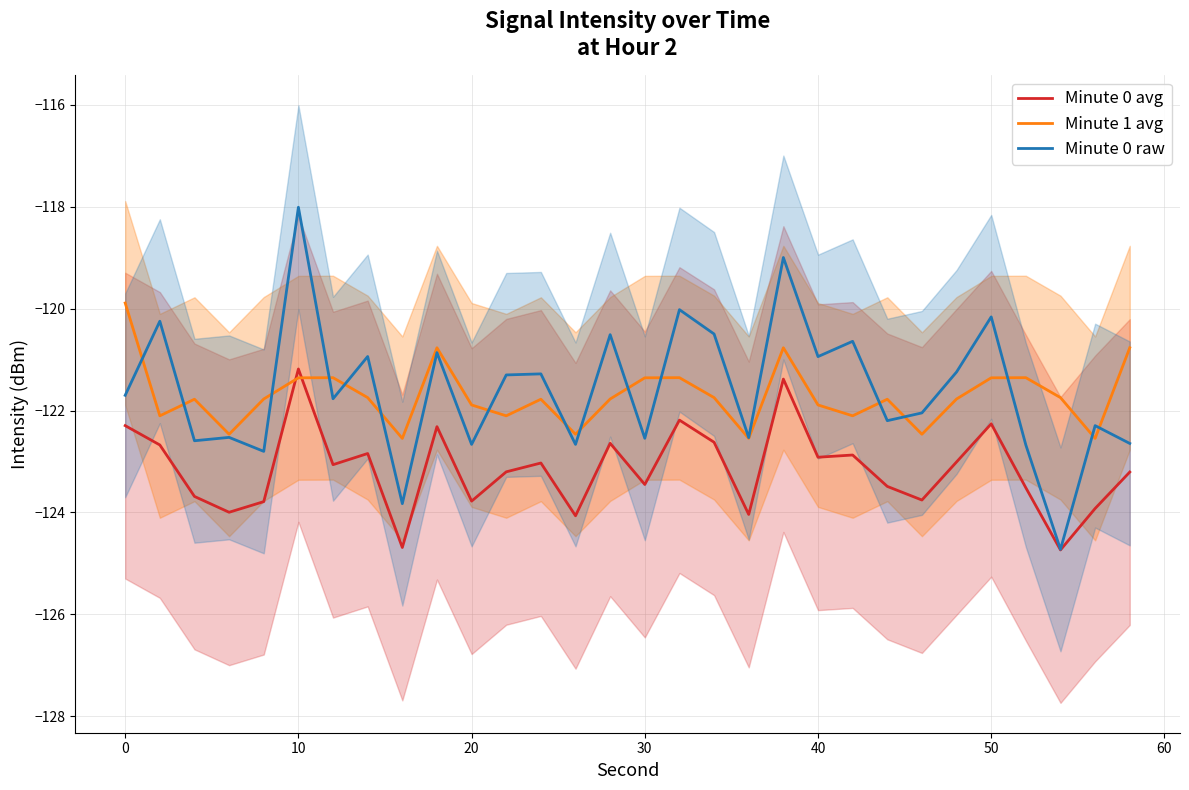

How many intersections are there between Minute 1 avg and Minute 0 avg?

2